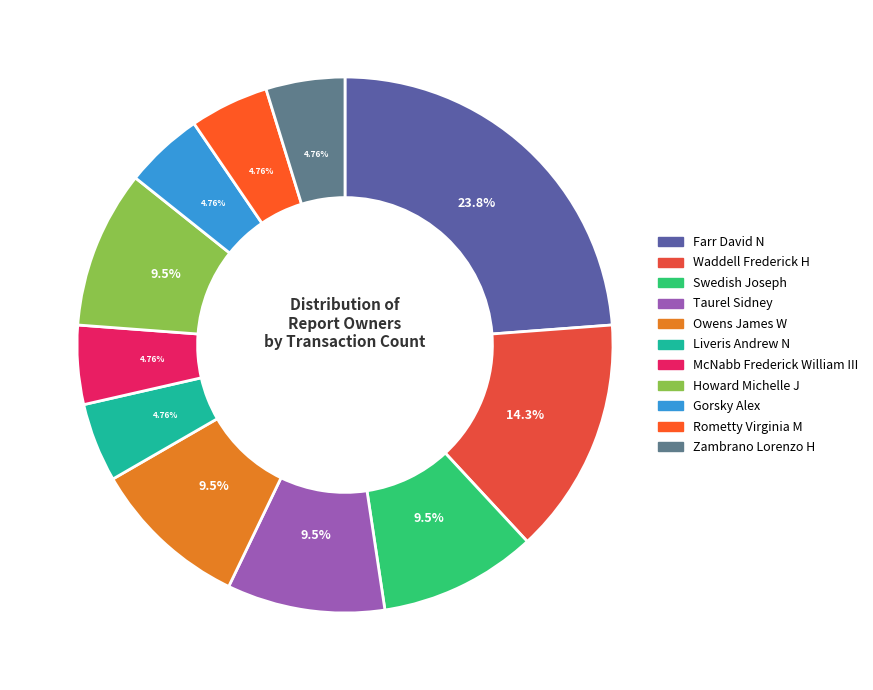

Which slice is the smallest?

Liveris Andrew N